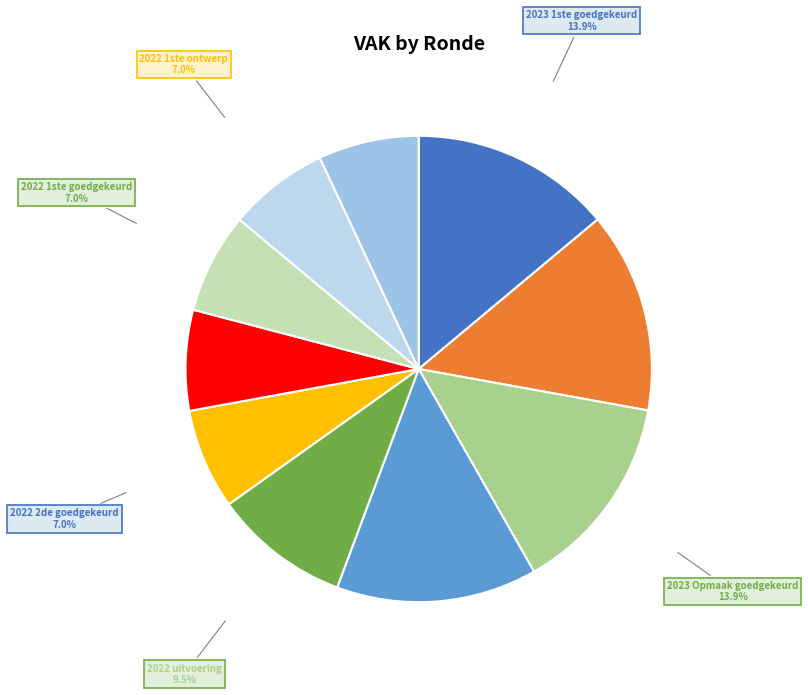

Combined, do 2022 1ste ontwerp and 2023 Opmaak ontwerp account for over 50%?

No